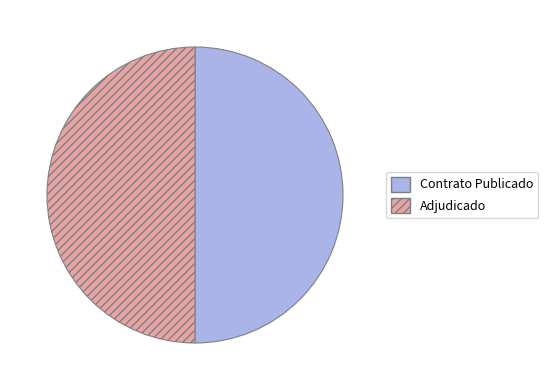

Combined, do Contrato Publicado and Adjudicado account for over 50%?

Yes